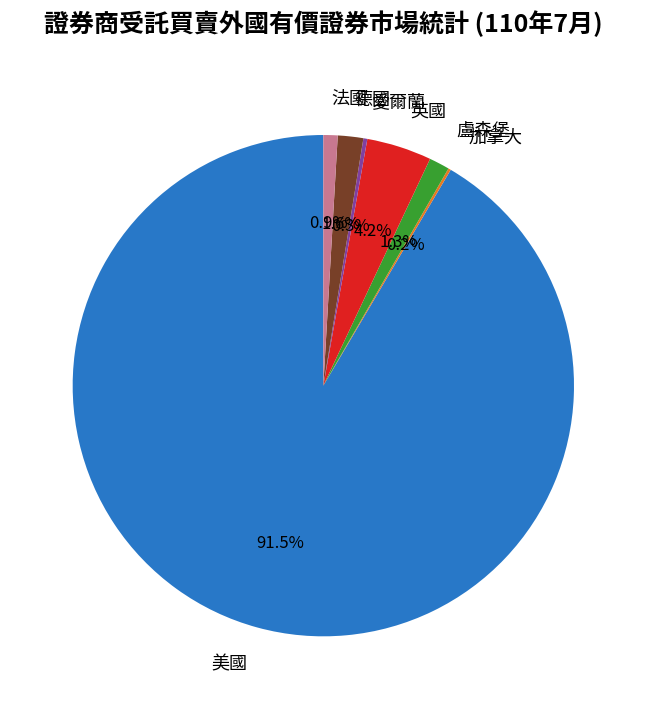

To the nearest percent, what percentage of the pie is 盧森堡?

1%